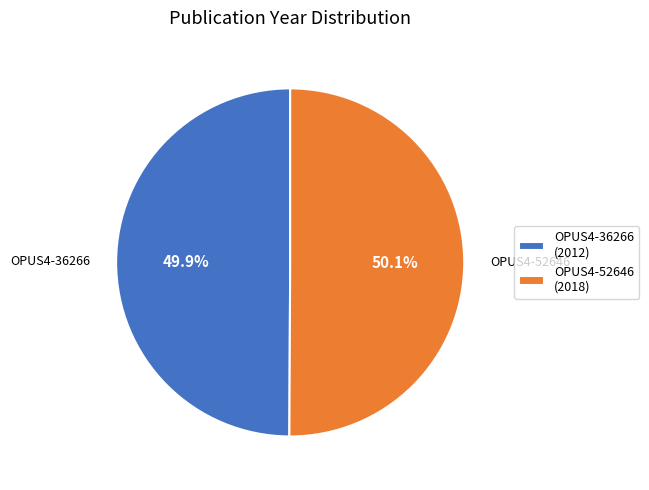

Combined, do OPUS4-36266 (2012) and OPUS4-52646 (2018) account for over 50%?

Yes